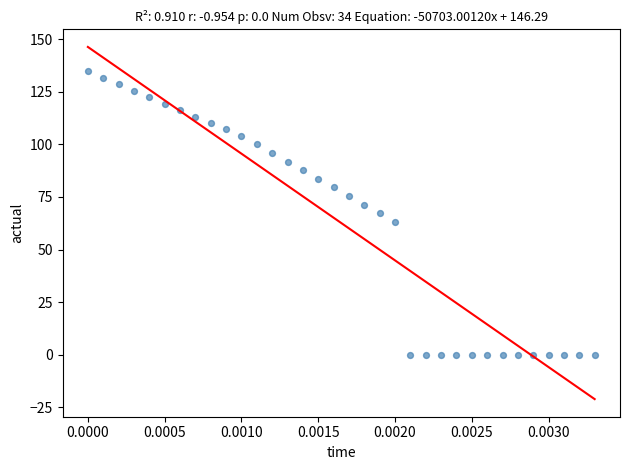

What is the range of Y values (max minus min)?

134.7